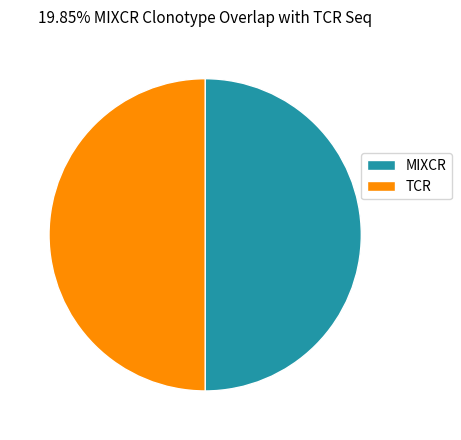

Is it true that TCR is 50% of the pie?

True